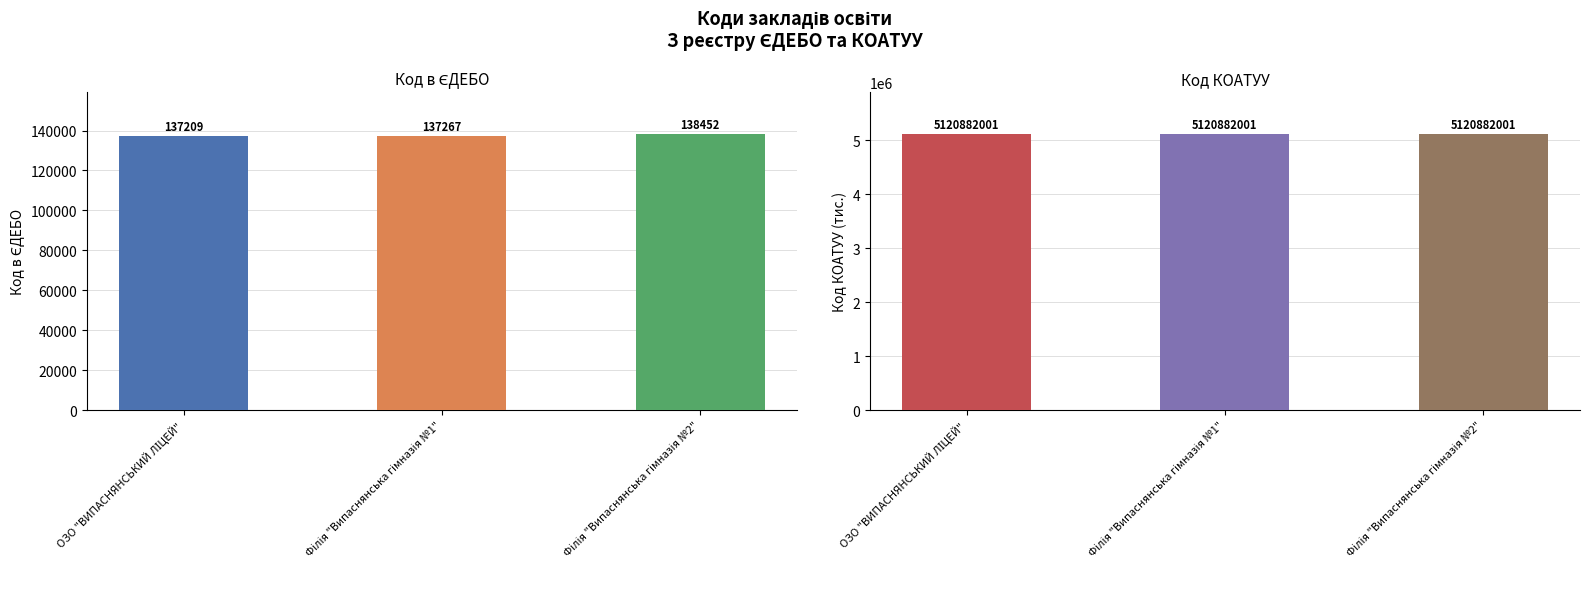

What are all the series names shown in the legend?

Код в ЄДЕБО, Код КОАТУУ (÷1000)